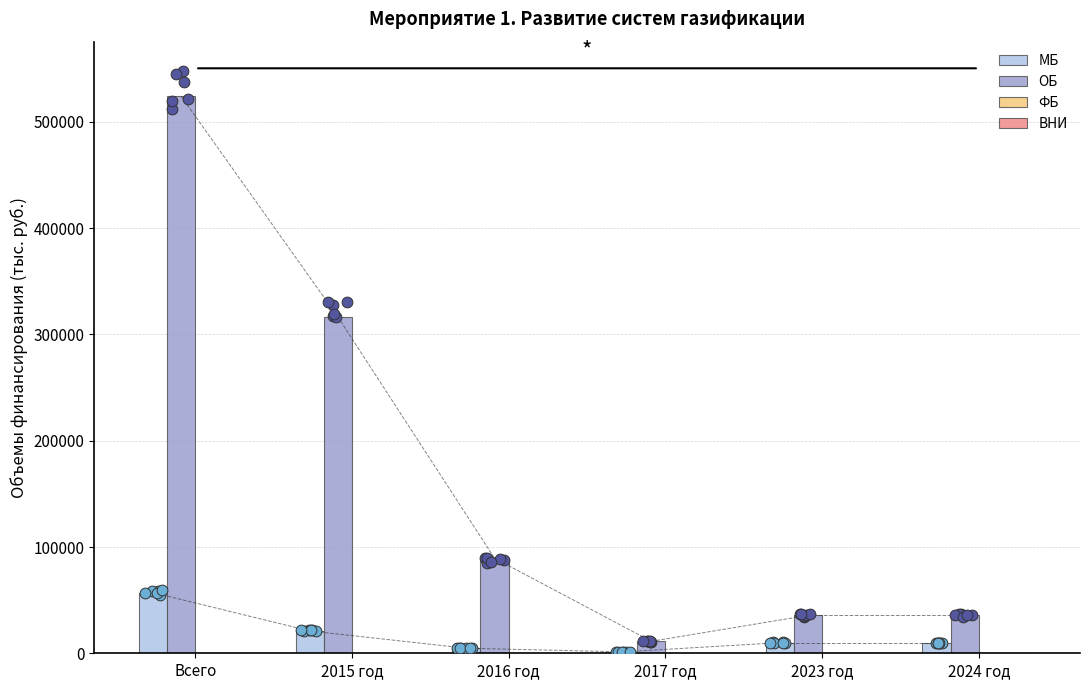

Is the value of ОБ at Всего greater than the value of ВНИ at 2015 год?

Yes